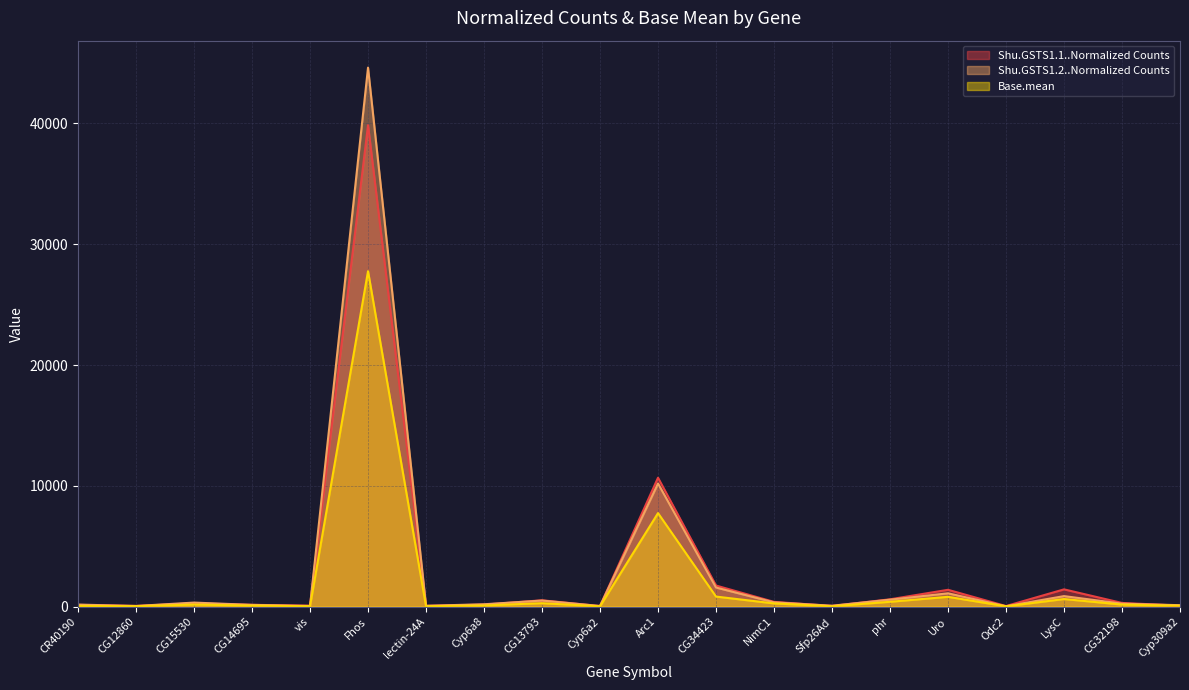

Reading right to left, list all the values displayed in this chart.

Shu.GSTS1.1..Normalized Counts: 80.8	304.5	1428.1	46.8	1391.6	605.6	54.4	393.0	1745.4	10670.7	43.4	524.8	164.2	62.1	39852.1	77.4	148.9	269.6	57.0	143.8
Shu.GSTS1.2..Normalized Counts: 116.9	245.5	869.9	30.7	1101.3	574.7	74.6	353.3	1579.7	10190.7	52.2	500.9	194.0	69.7	44616.4	53.9	144.3	333.4	53.1	168.3
Base.mean: 73.4	167.4	628.4	23.0	811.0	399.8	27.0	264.3	831.1	7739.4	27.6	282.9	97.8	33.6	27767.1	32.8	85.9	173.4	34.3	60.9